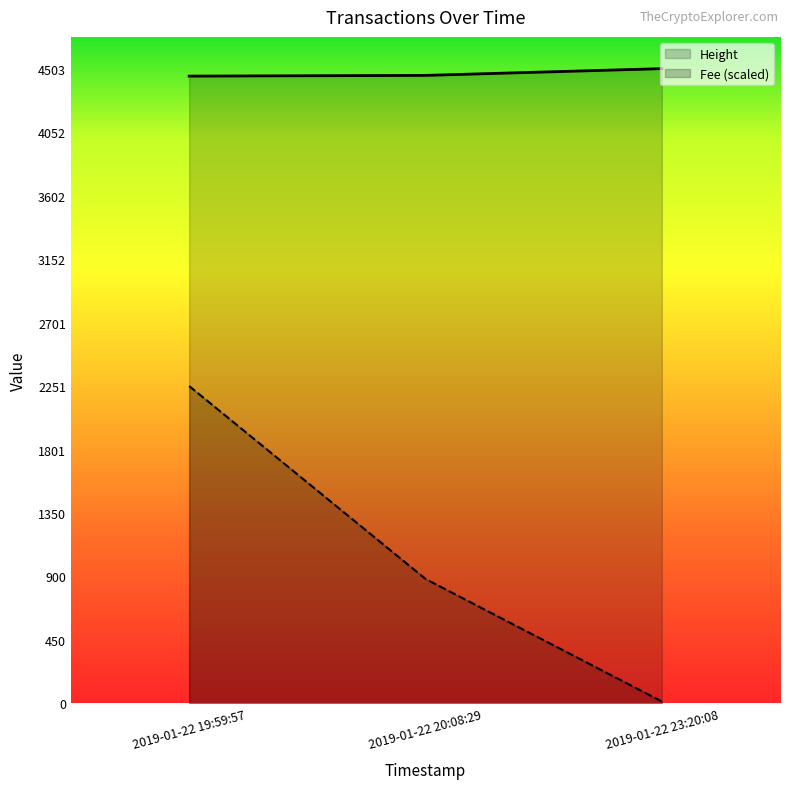

Reading left to right, list all the values displayed in this chart.

Fee: 2251.5	883.2	13.8
Height: 4450.0	4455.0	4503.0